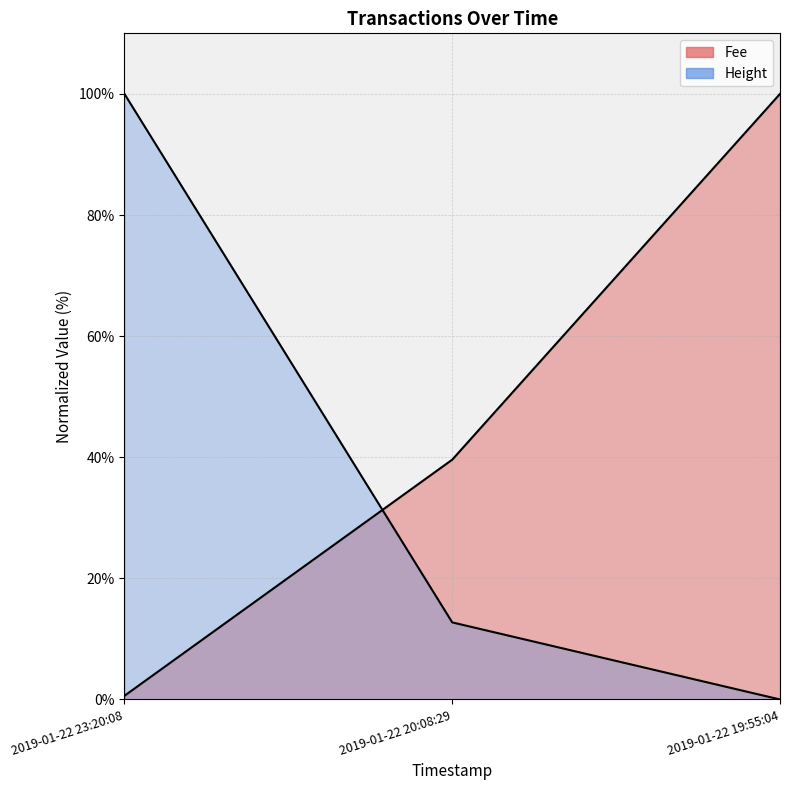

What is the spread (max minus min) of values at 2019-01-22 23:20:08?

99.4